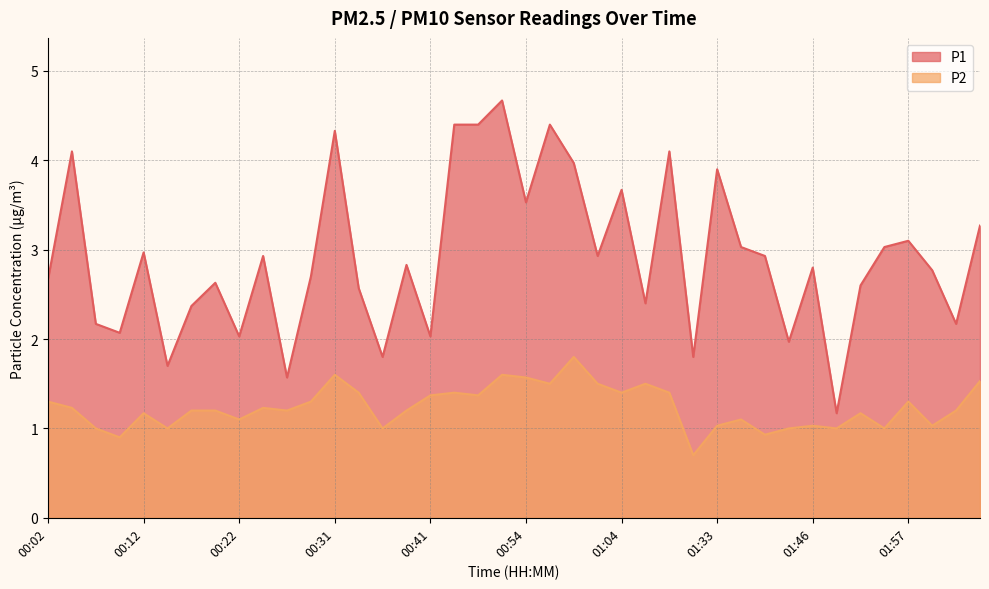

Is the value of P1 at 01:04 greater than the value of P2 at 01:06?

Yes